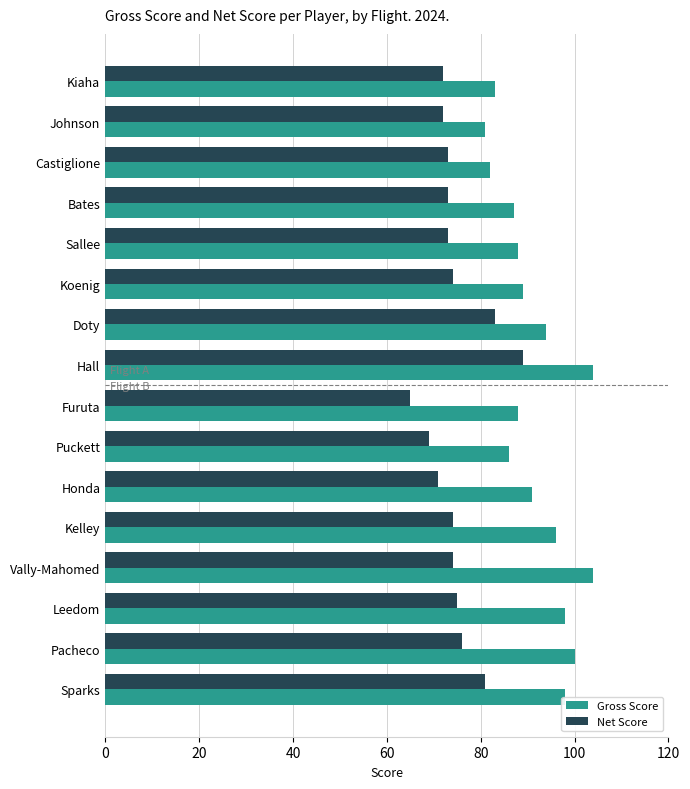

What is the difference between the highest and lowest values at Vally-Mahomed?

30